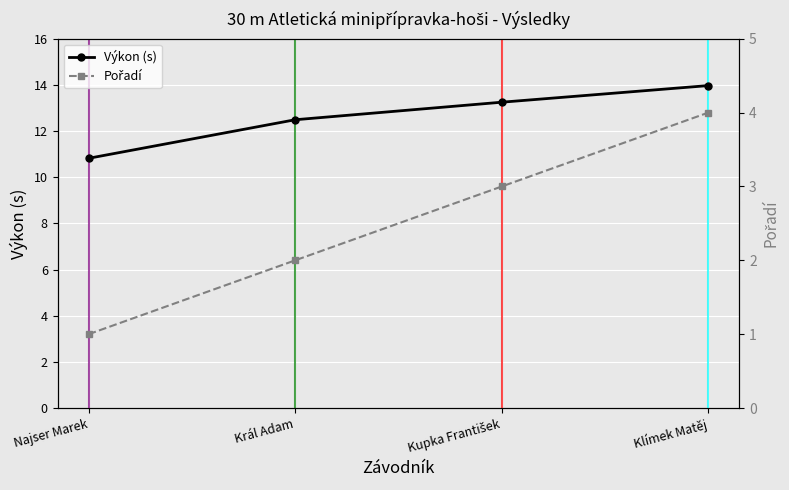

Reading left to right, transcribe all the data shown in this chart.

Výkon (s): Najser Marek=10.8	Král Adam=12.5	Kupka František=13.2	Klímek Matěj=14.0
Pořadí: Najser Marek=1.0	Král Adam=2.0	Kupka František=3.0	Klímek Matěj=4.0